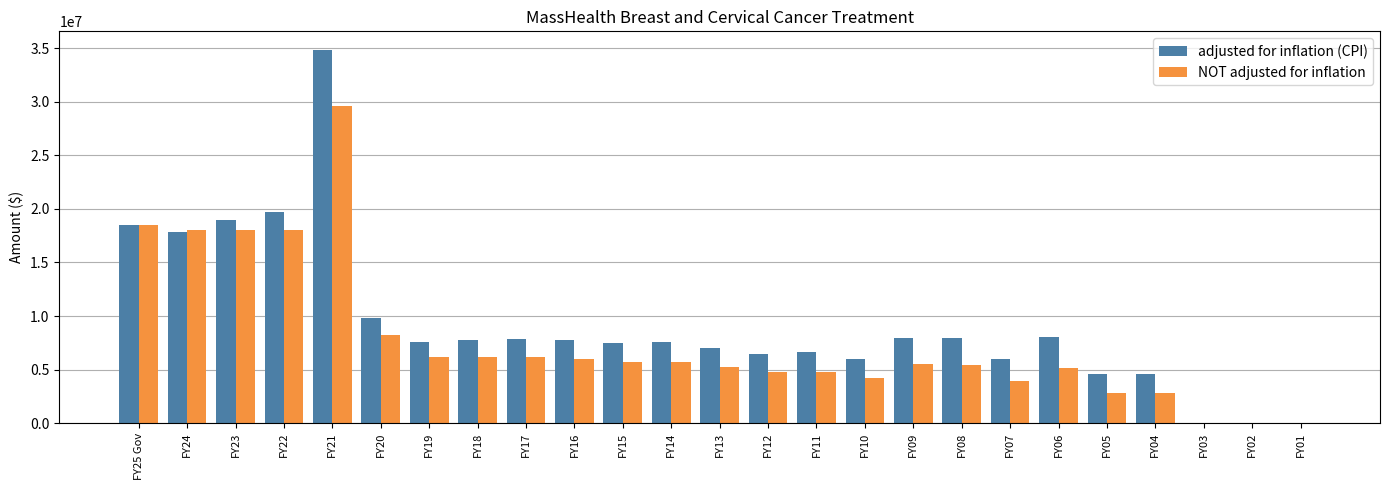

Which category has the highest value in the adjusted for inflation (CPI) series?

FY21